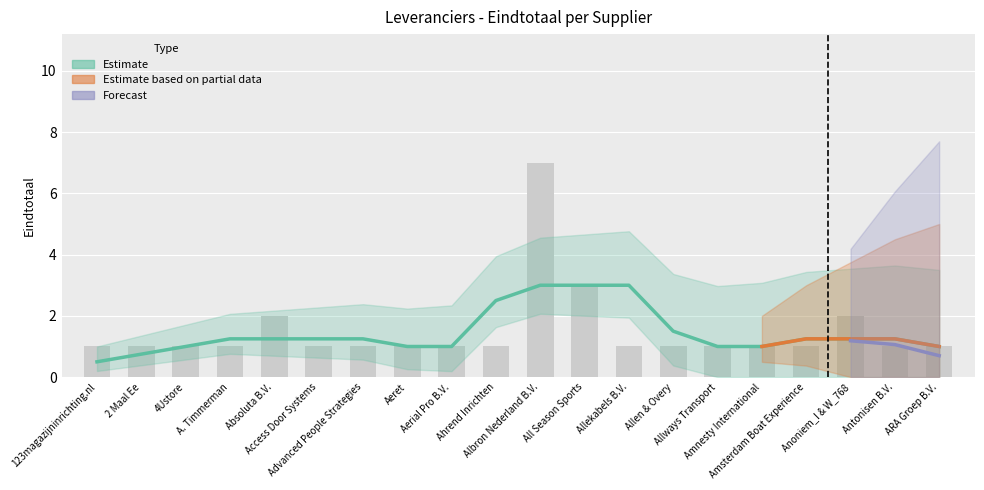

The chart shows a value of 1 at Ahrend Inrichten. True or false?

True